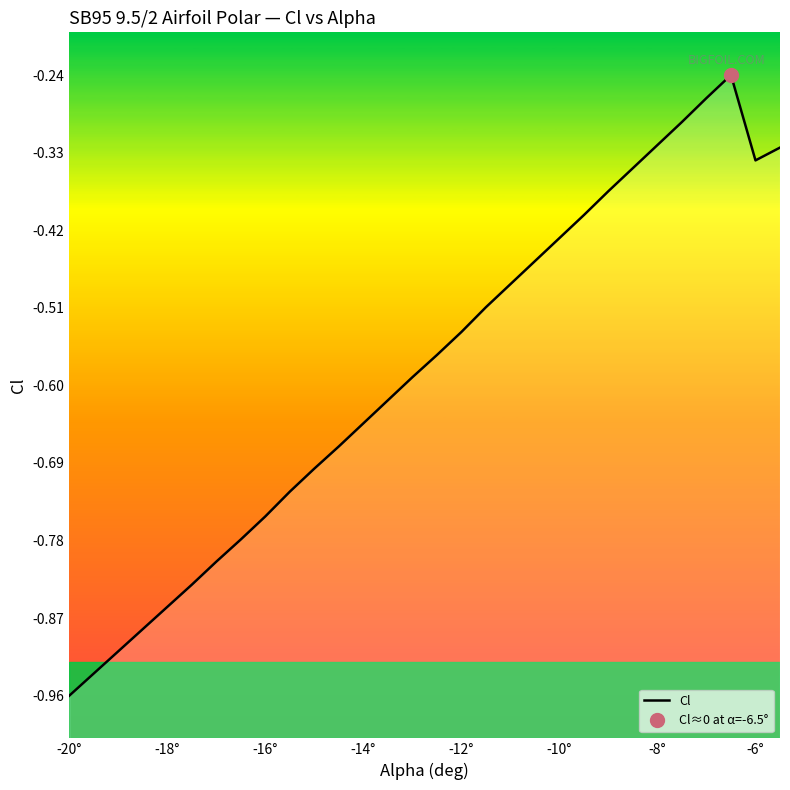

Is this an area chart (filled region under the line)?

No